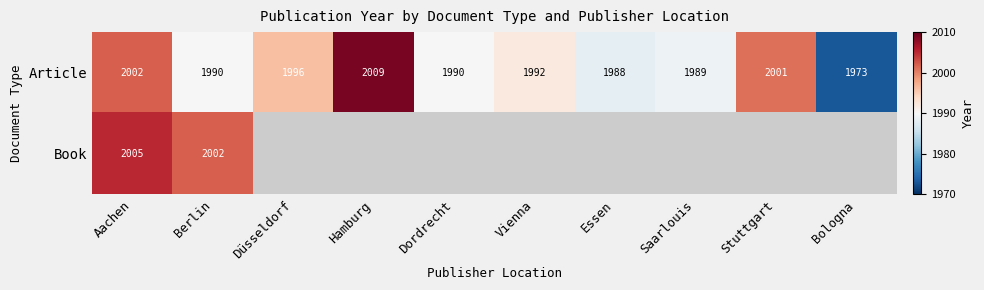

Is it true that Article equals 3284 at Berlin?

False